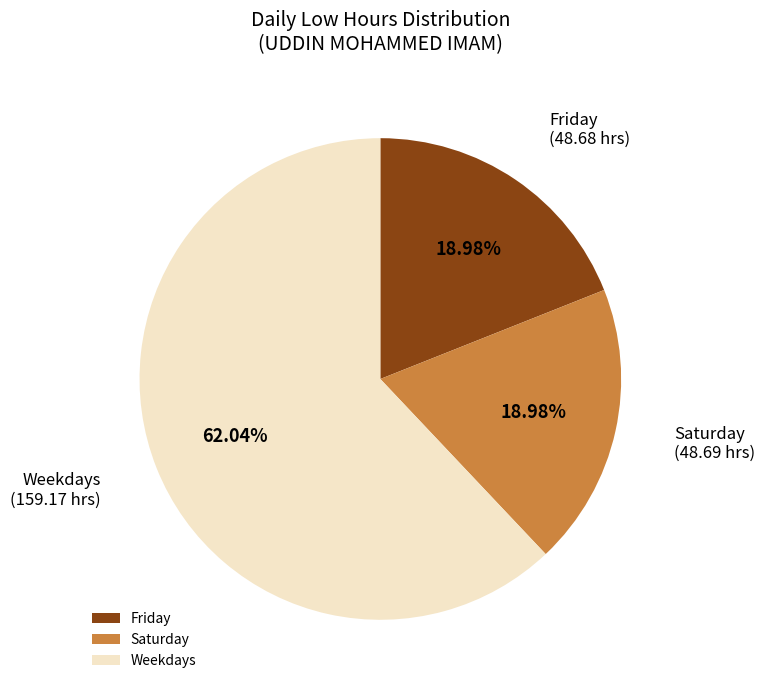

Is the sum of Saturday and Weekdays greater than half?

Yes